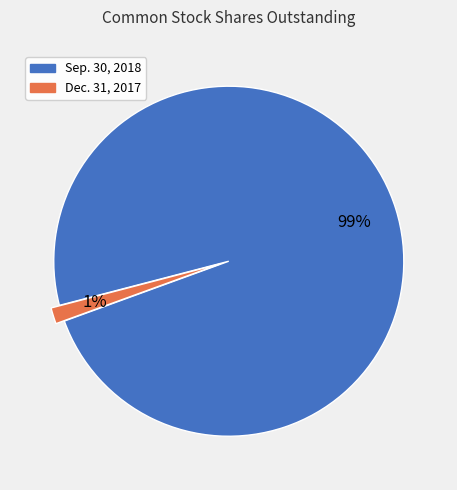

To the nearest percent, what is the average slice percentage?

50%